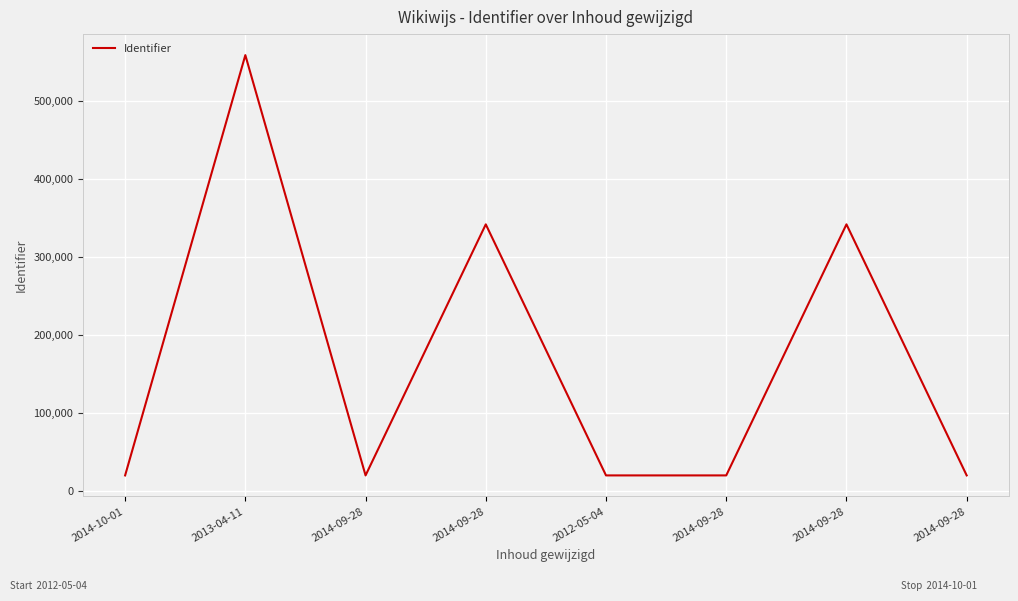

Count the number of data series in this chart.

1